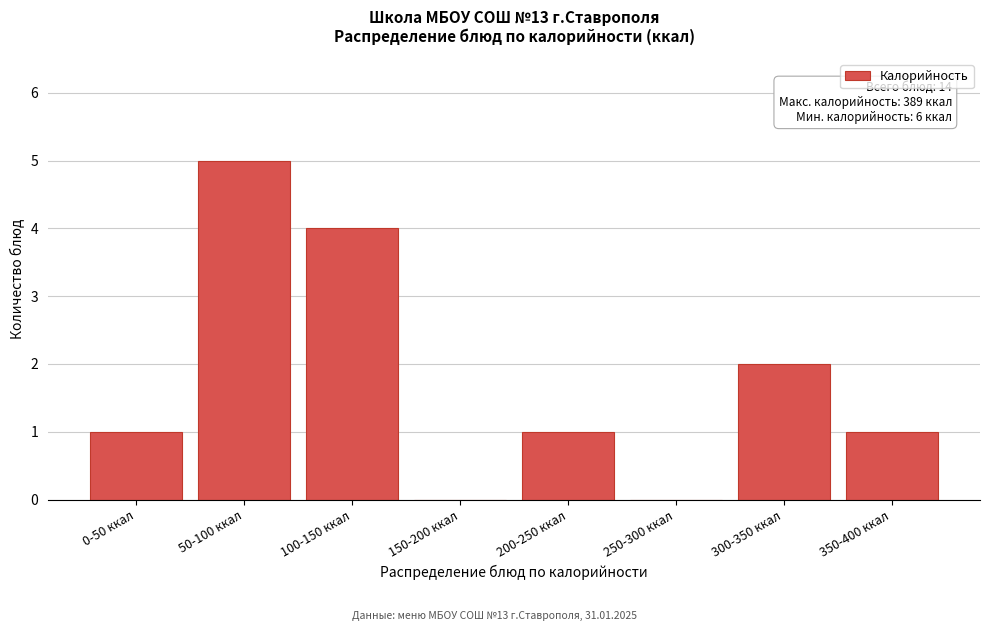

Reading left to right, transcribe all the data shown in this chart.

0-50 ккал=1	50-100 ккал=5	100-150 ккал=4	150-200 ккал=0	200-250 ккал=1	250-300 ккал=0	300-350 ккал=2	350-400 ккал=1